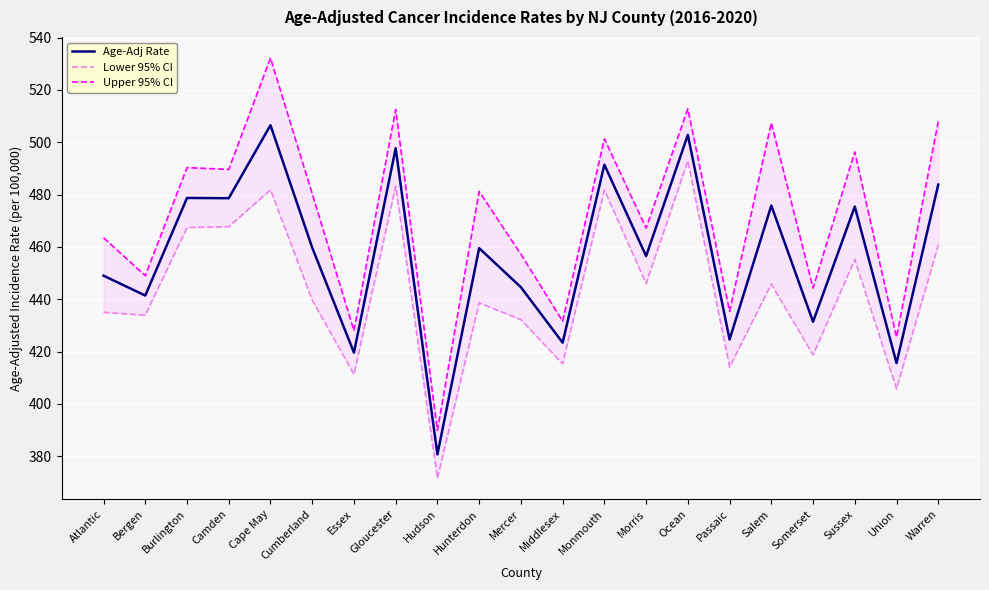

True or false: Age-Adj Rate and Upper 95% CI intersect in this chart.

False